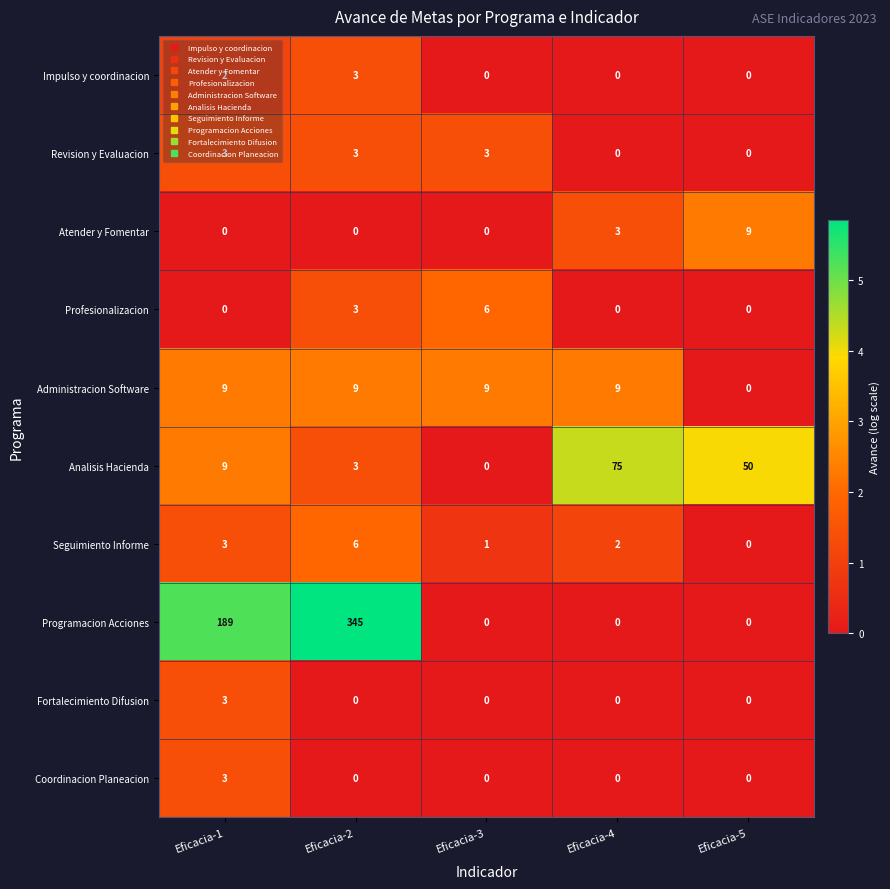

The Atender y Fomentar series shows 5 at Eficacia-4. True or false?

False